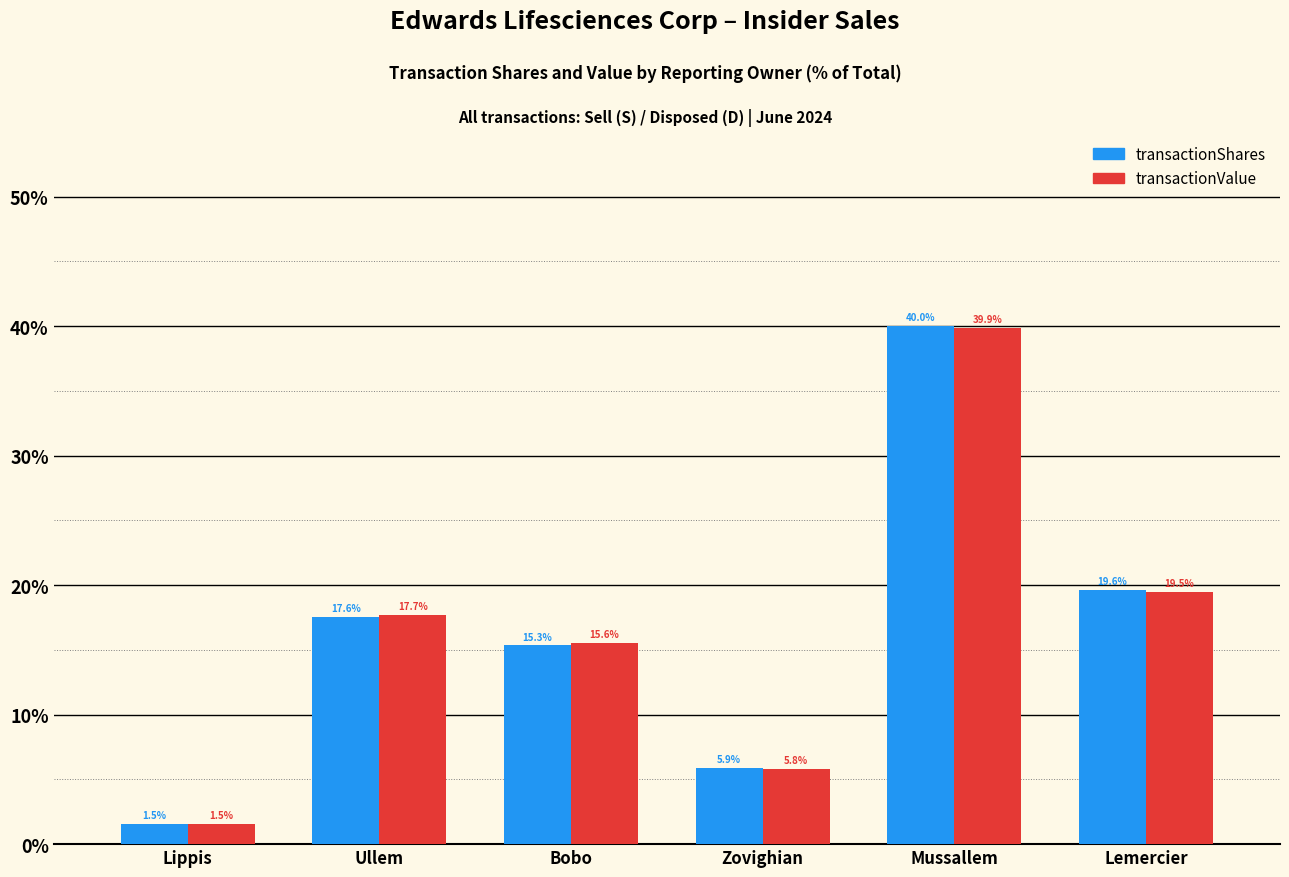

Which series changed the most between Lippis and Bobo?

transactionValue